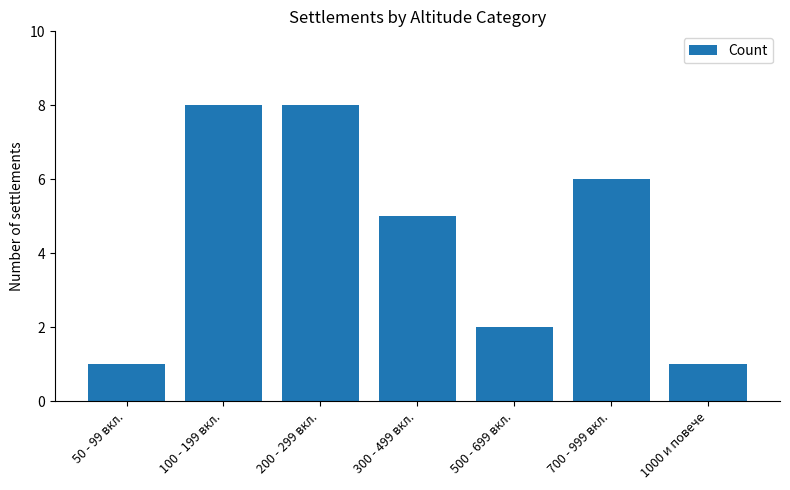

What is the difference between the maximum and second lowest values?

7